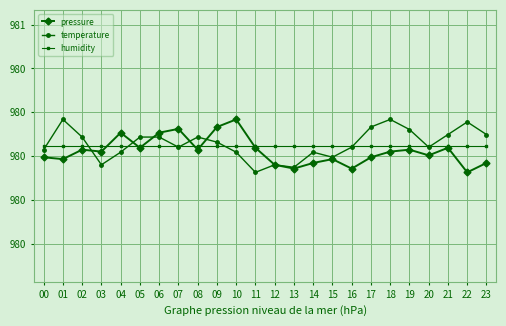

At which category does pressure reach its first local valley?

01